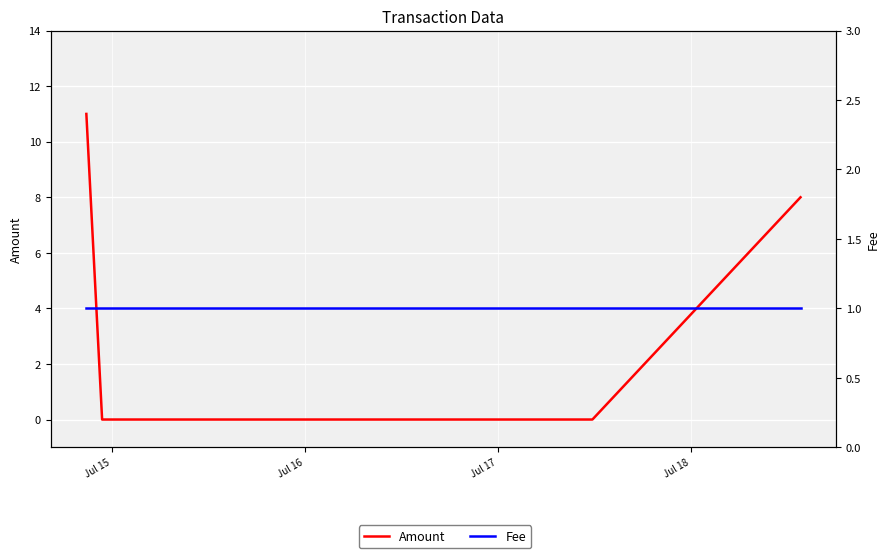

What is the maximum value shown in the chart?

11